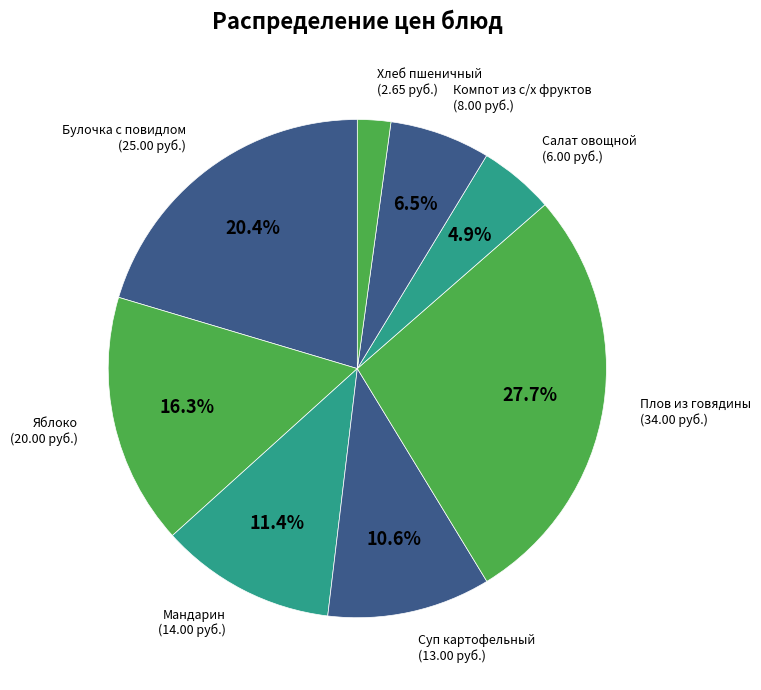

What is the ratio of the value at Компот из с/х фруктов to the value at Хлеб пшеничный?

3.0